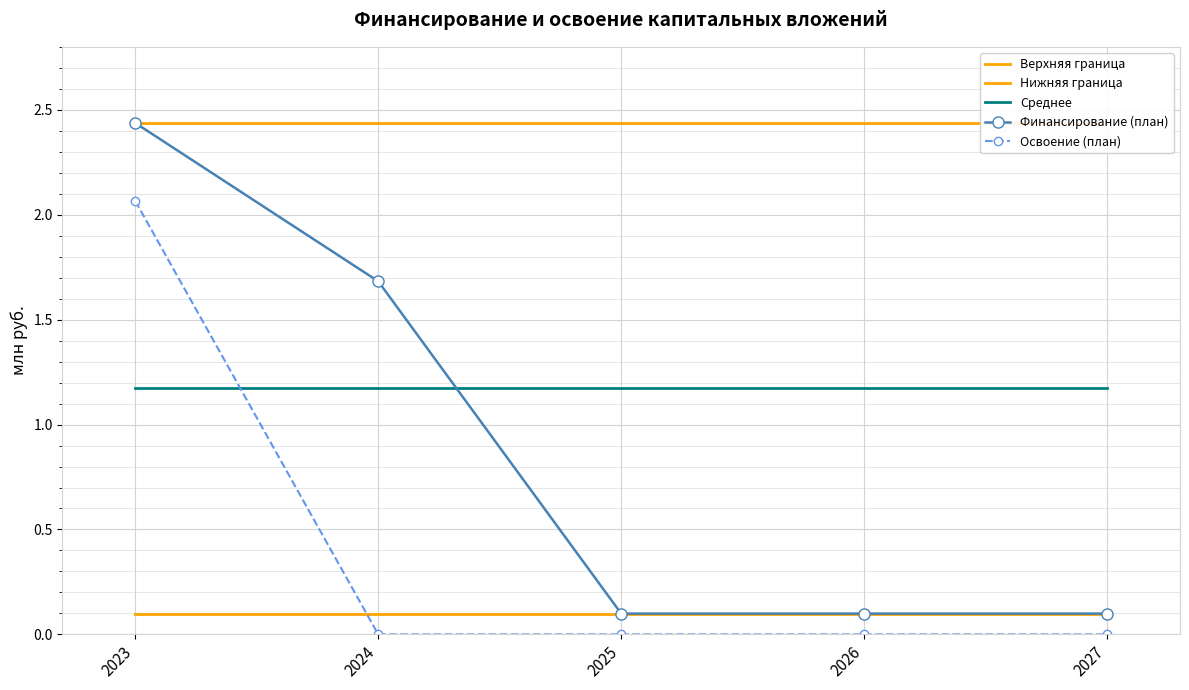

List the labels in order of Верхняя граница value, largest first.

2023, 2024, 2025, 2026, 2027